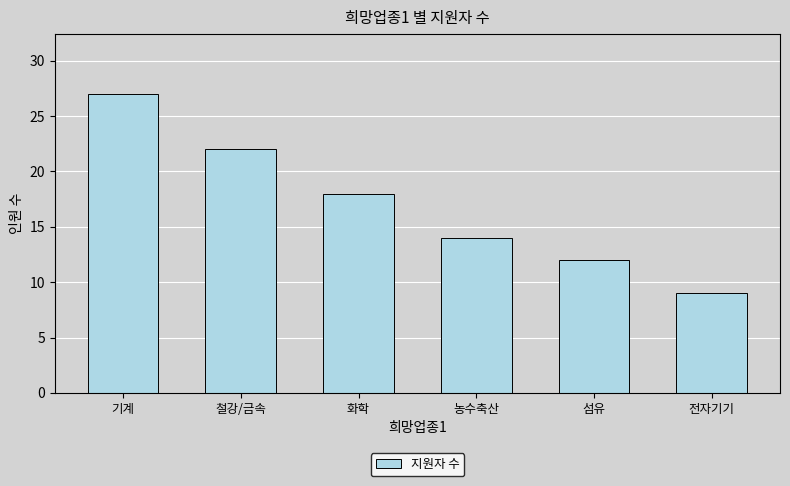

What is the average value?

17